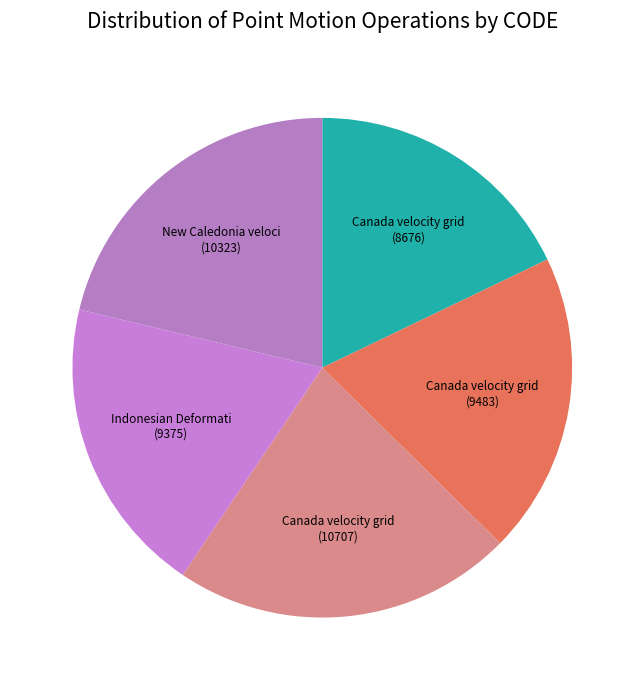

How many slices are in this pie chart?

5